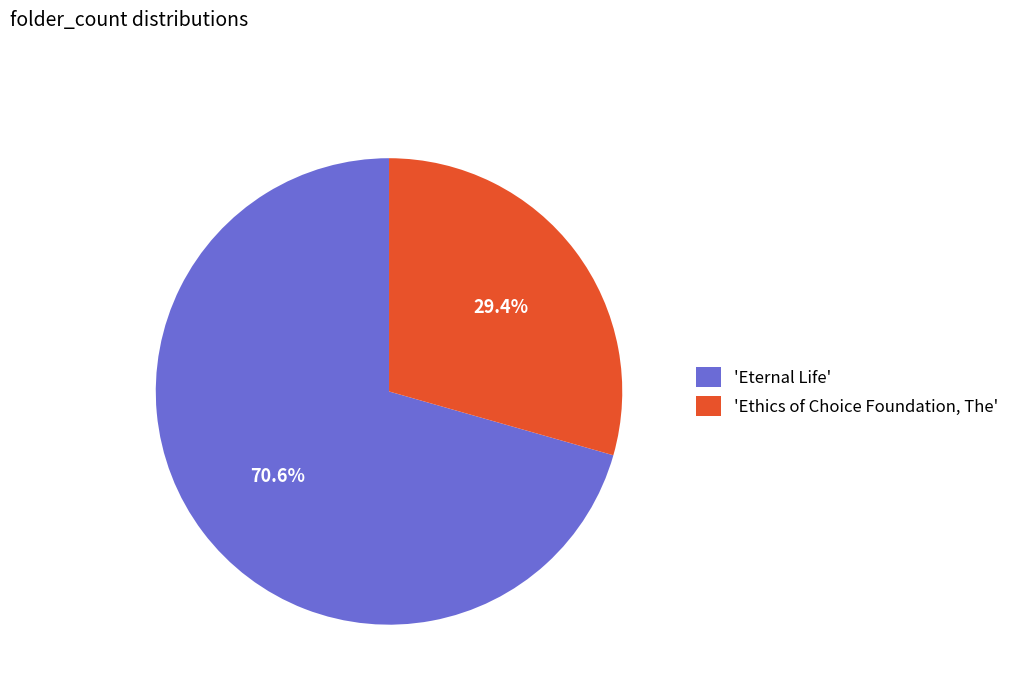

Which category has the biggest portion of the pie?

'Eternal Life'